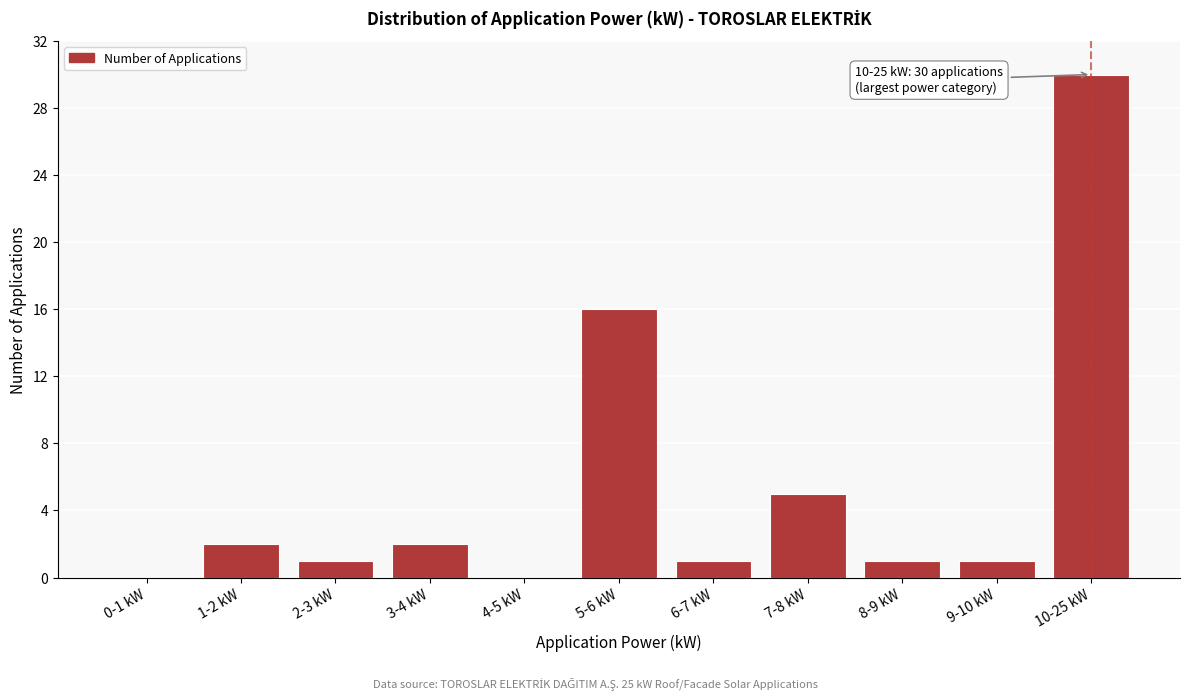

Reading left to right, transcribe all the data shown in this chart.

0-1 kW=0	1-2 kW=2	2-3 kW=1	3-4 kW=2	4-5 kW=0	5-6 kW=16	6-7 kW=1	7-8 kW=5	8-9 kW=1	9-10 kW=1	10-25 kW=30